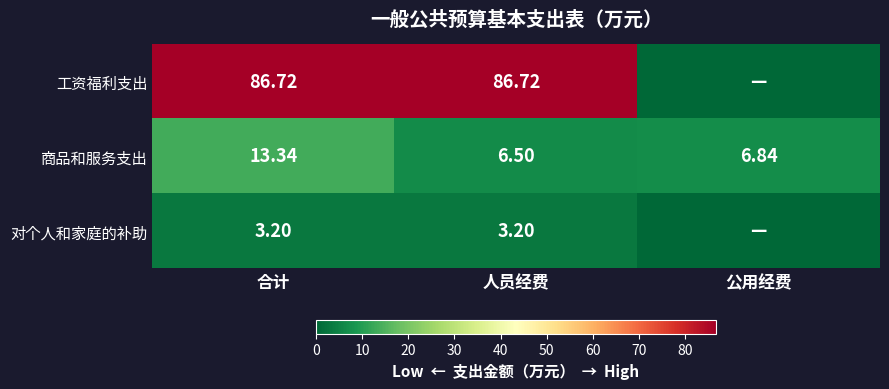

At which label is 商品和服务支出 closest to 9?

公用经费